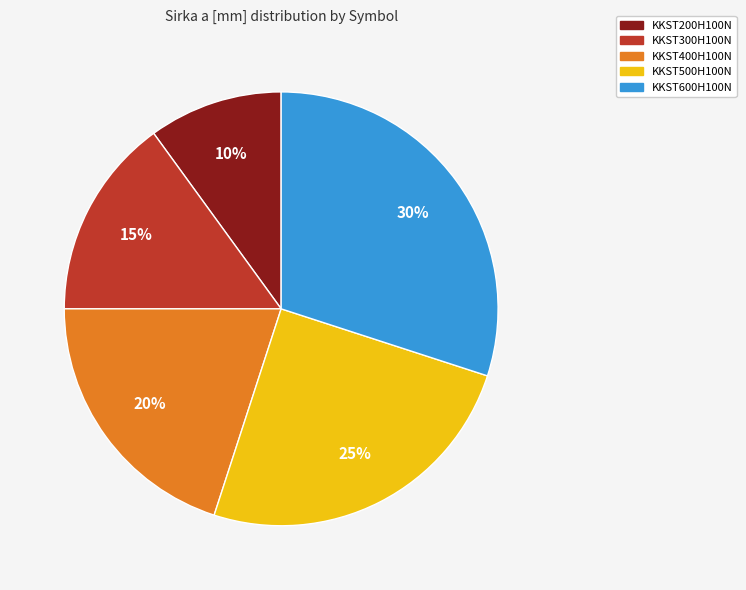

Approximately how many times larger is the value at KKST400H100N compared to KKST500H100N?

0.8